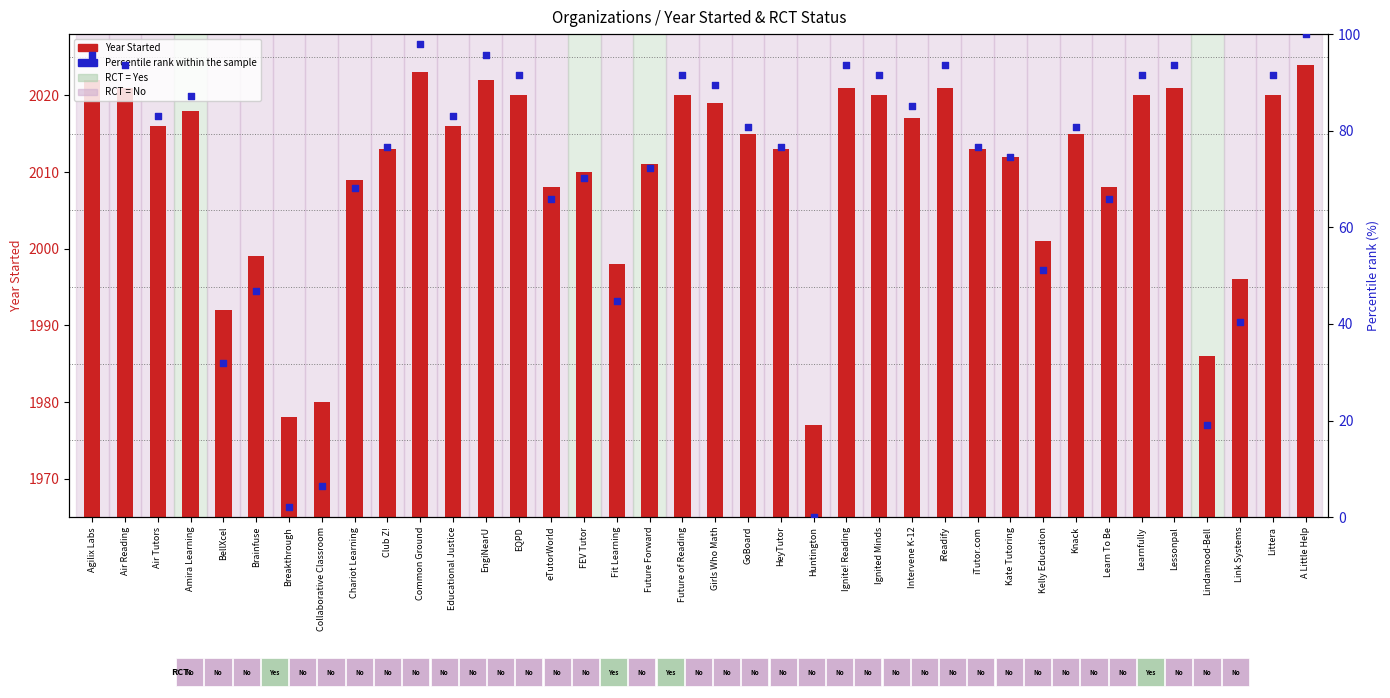

What is the total value across all series at Littera?

2111.5